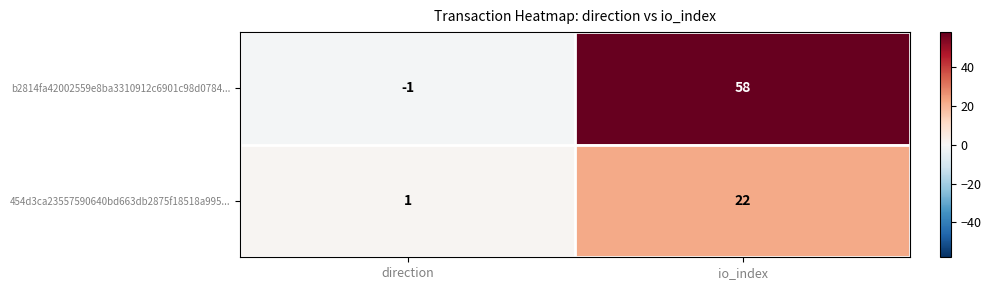

List the labels in order of b2814fa42002559e8ba3310912c6901c98d0784... value, largest first.

io_index, direction